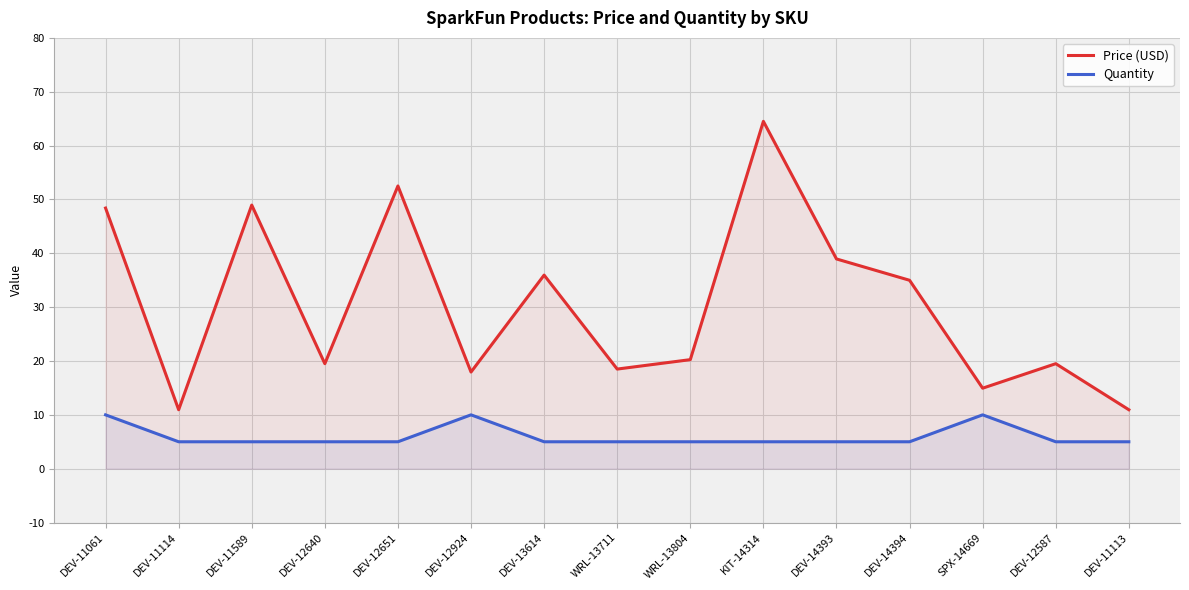

True or false: Quantity and Price (USD) cross at least once.

False